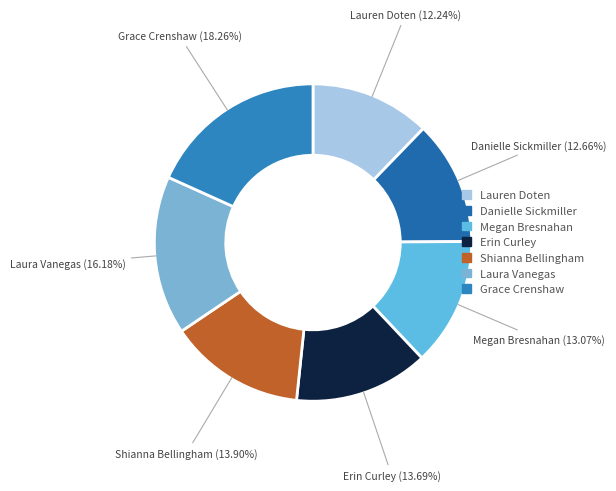

Combined, do Grace Crenshaw and Lauren Doten account for over 50%?

No